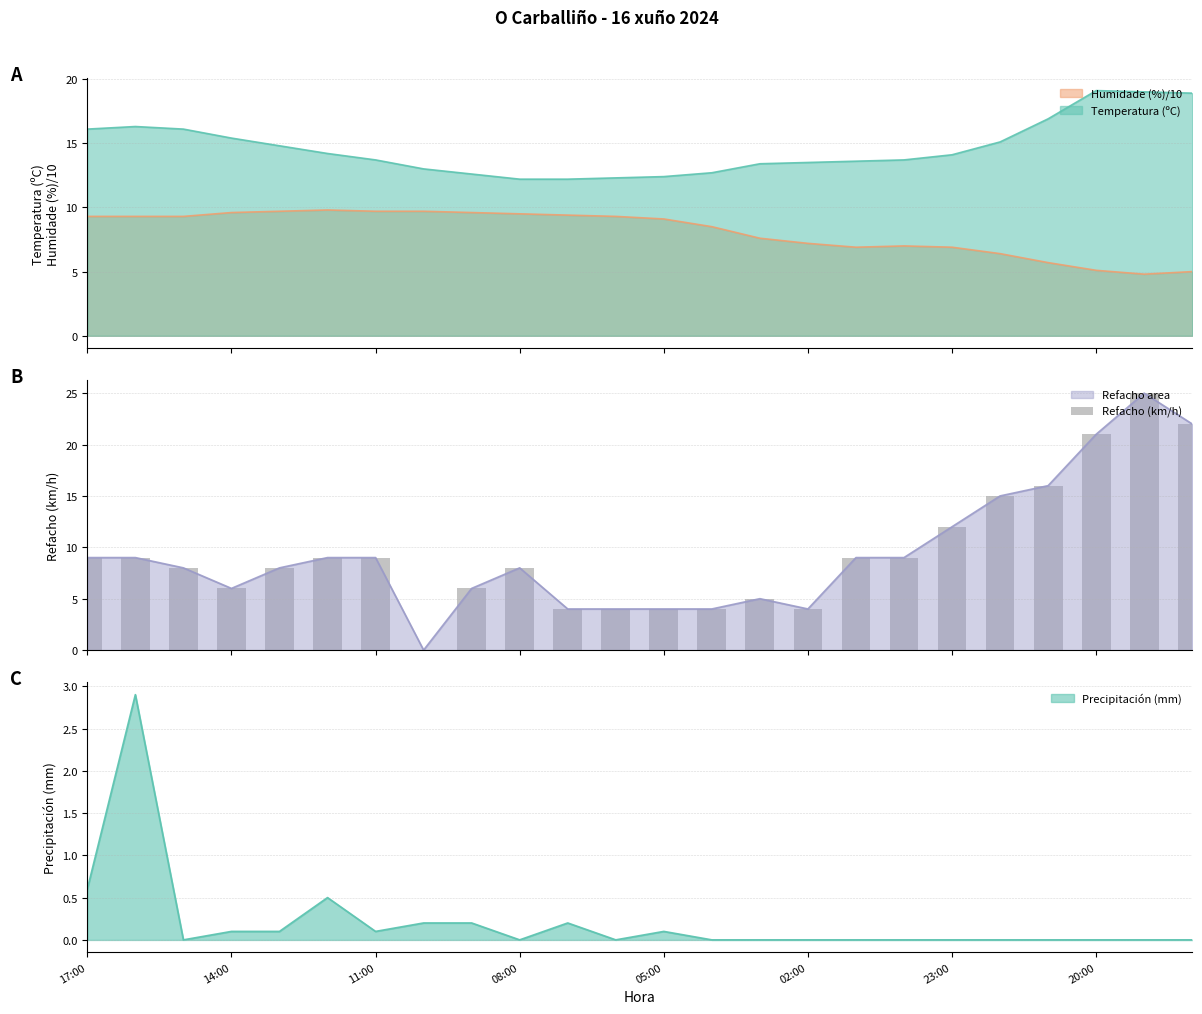

What is the change in value from 16 to 19?

+6